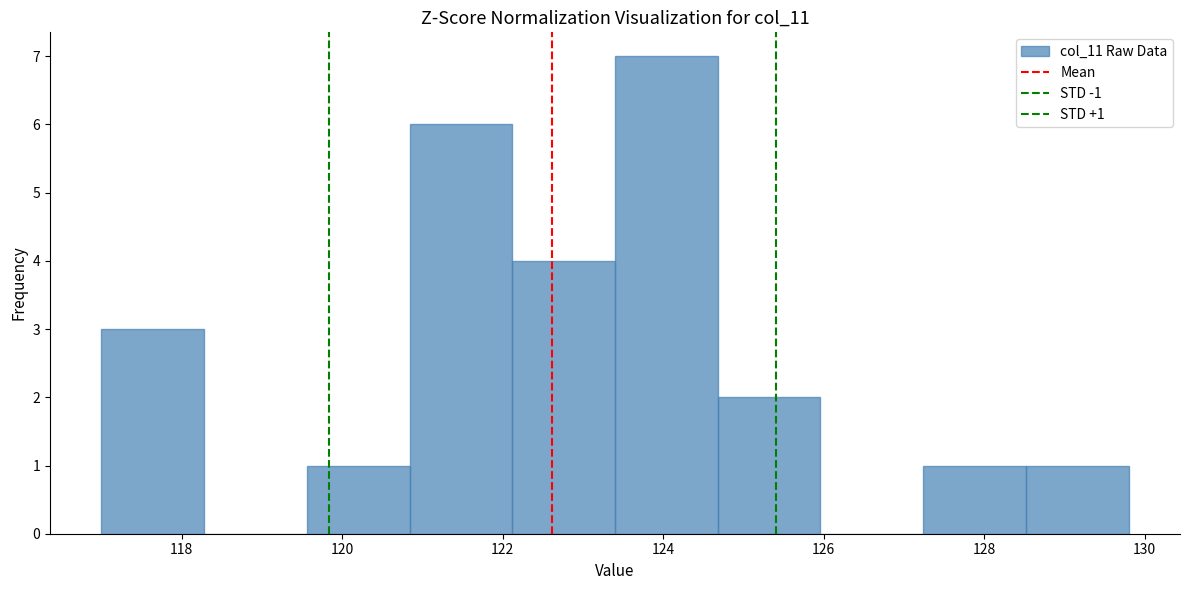

Which range on the x-axis has the tallest bar?

123.40 to 124.68